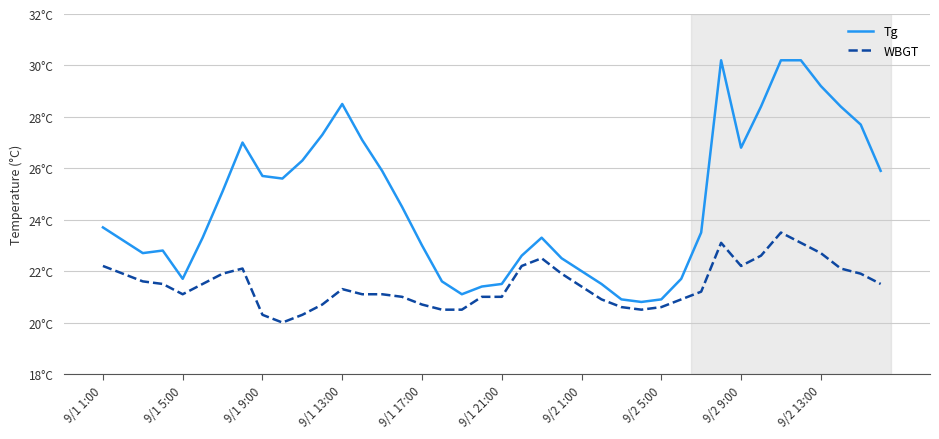

What are all the series names shown in the legend?

Tg, WBGT